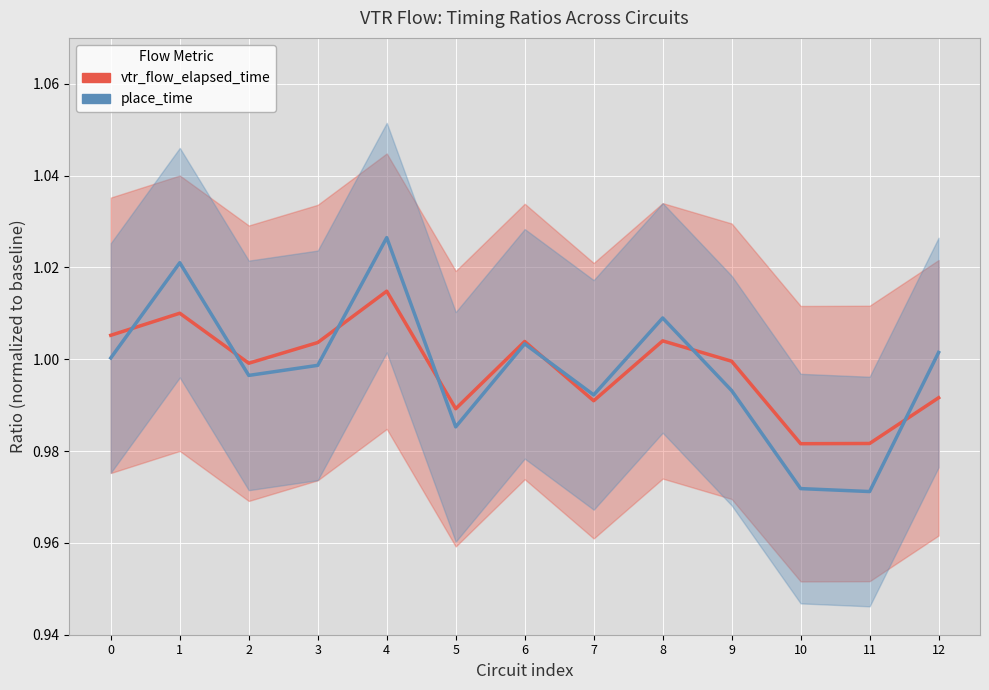

What is the sum of the vtr_flow_elapsed_time values at 0 and 12?

2.0